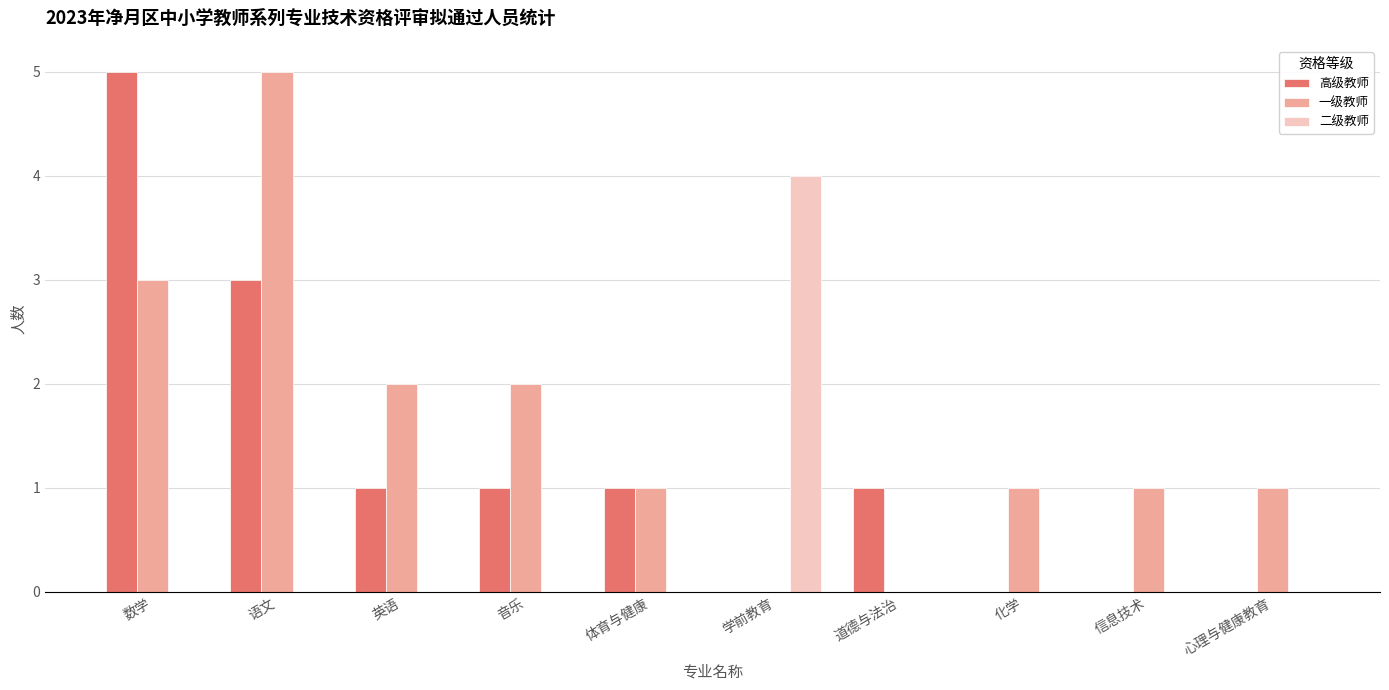

Between 数学 and 音乐, which series saw the biggest shift?

高级教师